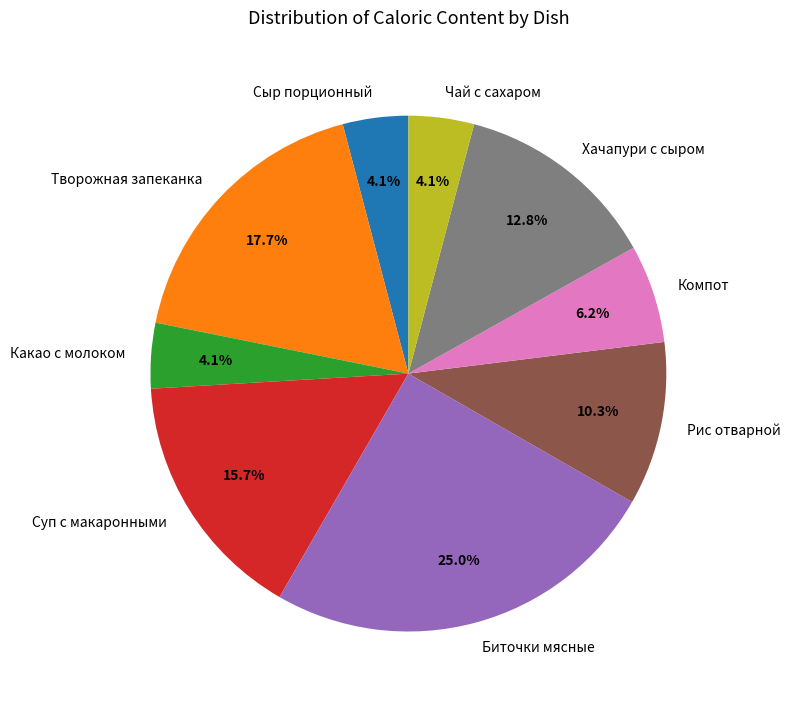

To the nearest percent, what is the difference between the Суп с макаронными and Биточки мясные slice percentages?

9%